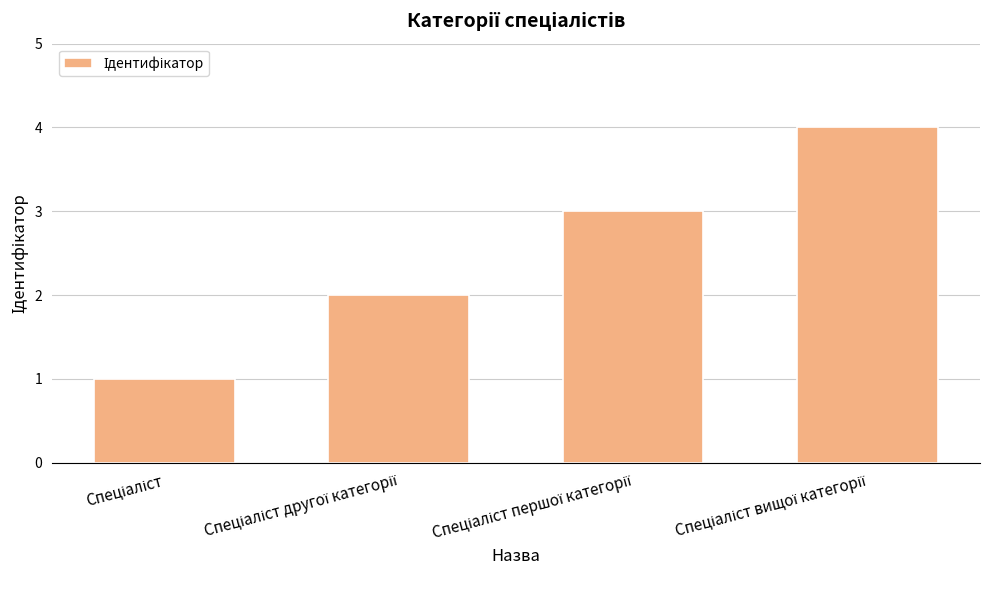

What is the sum of all values?

10